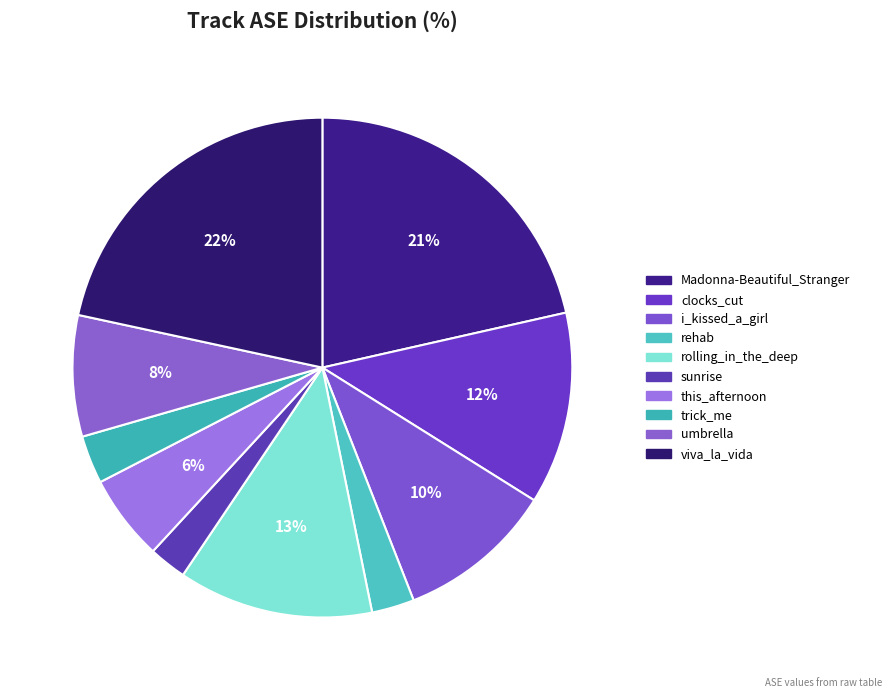

Does any single category account for the majority?

No